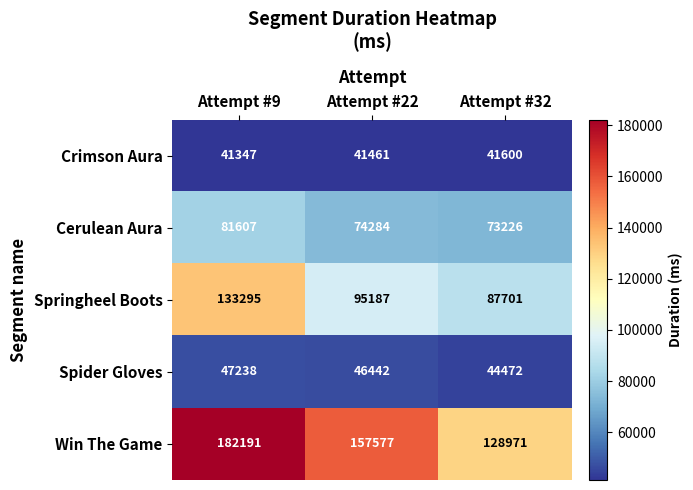

What is the minimum value for Cerulean Aura?

73226